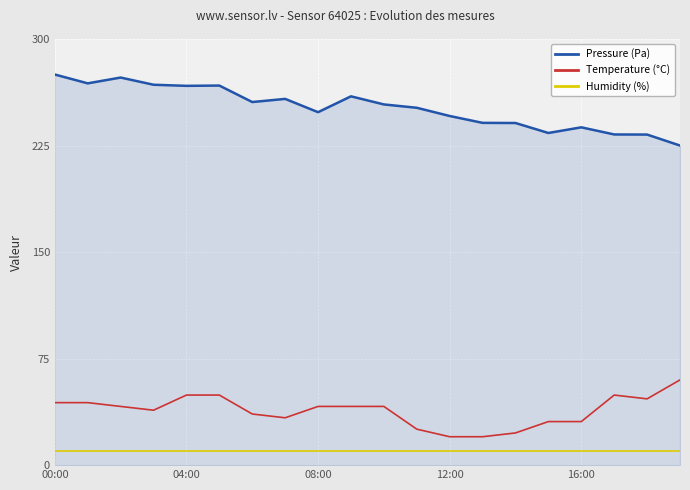

Which series has the largest total across all categories?

Pressure (Pa)